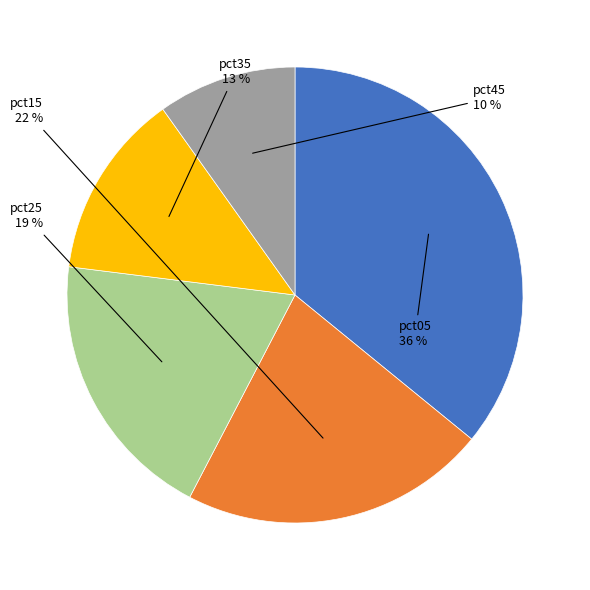

Is there a majority slice in this chart?

No